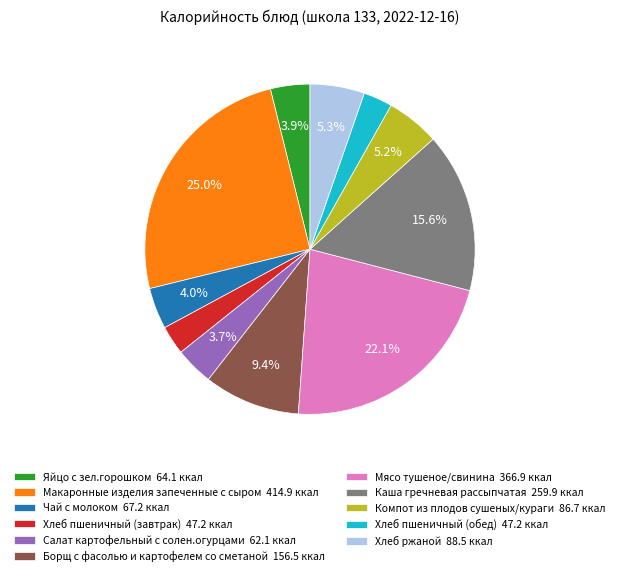

Count the number of slices in the pie.

11